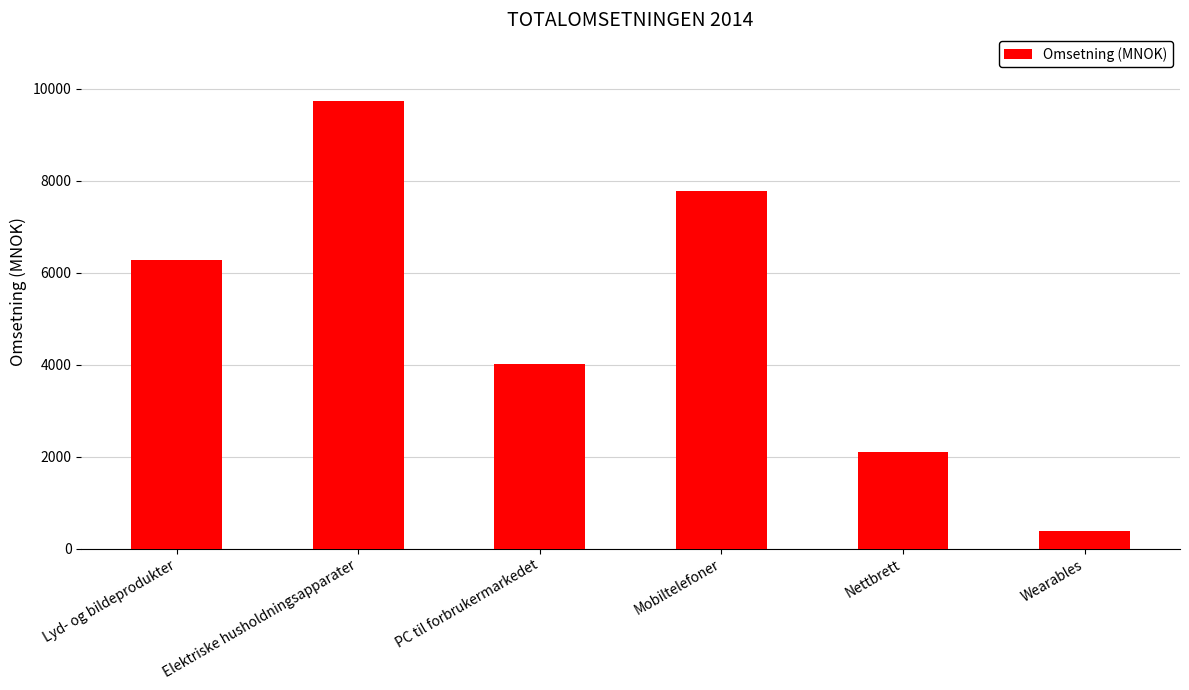

The chart shows a value of 7770 at Mobiltelefoner. True or false?

True